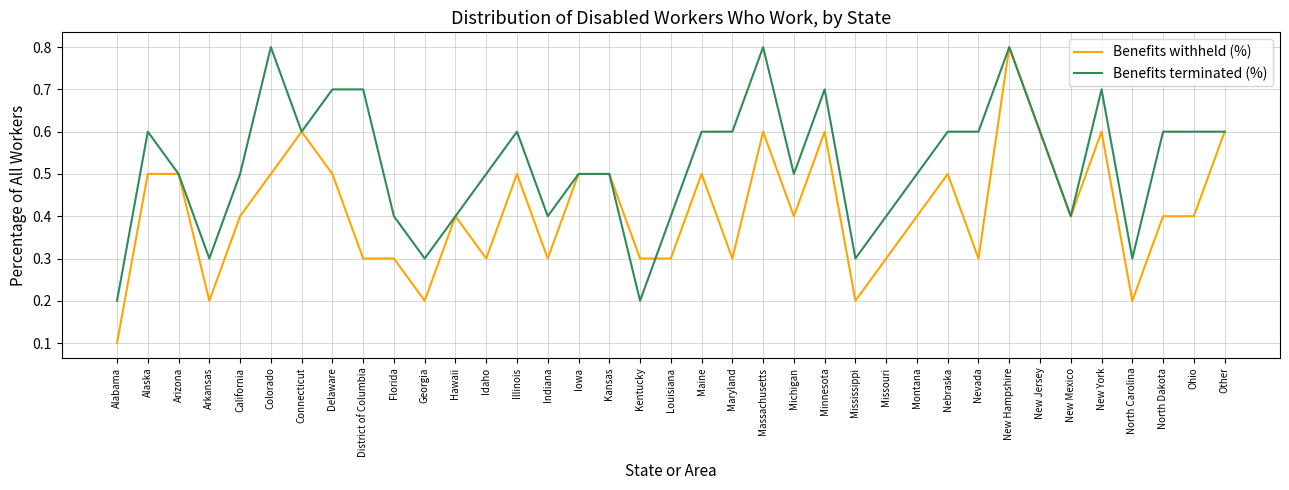

Between Arizona and Georgia, which series saw the biggest shift?

Benefits withheld (%)